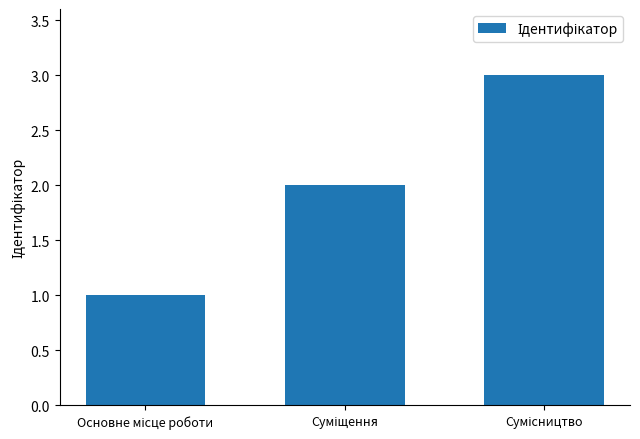

How many values are below 2?

1